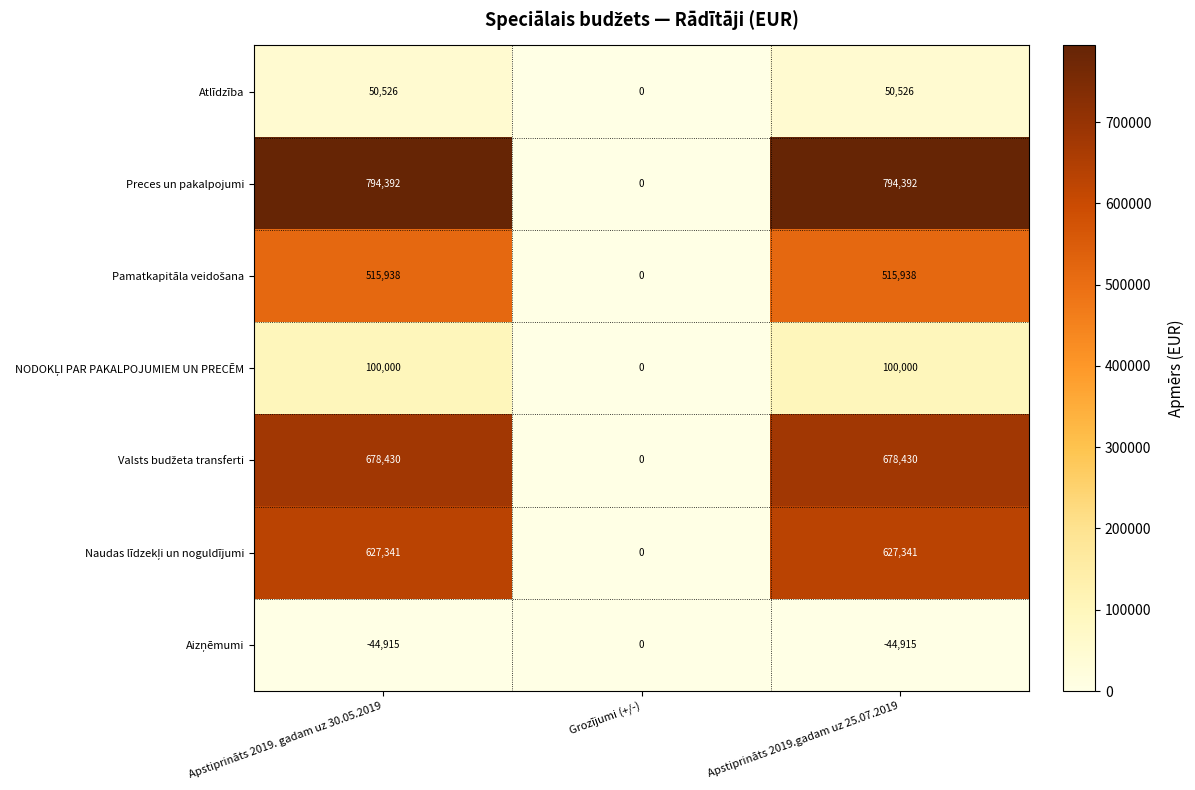

How many data points does each series have?

3